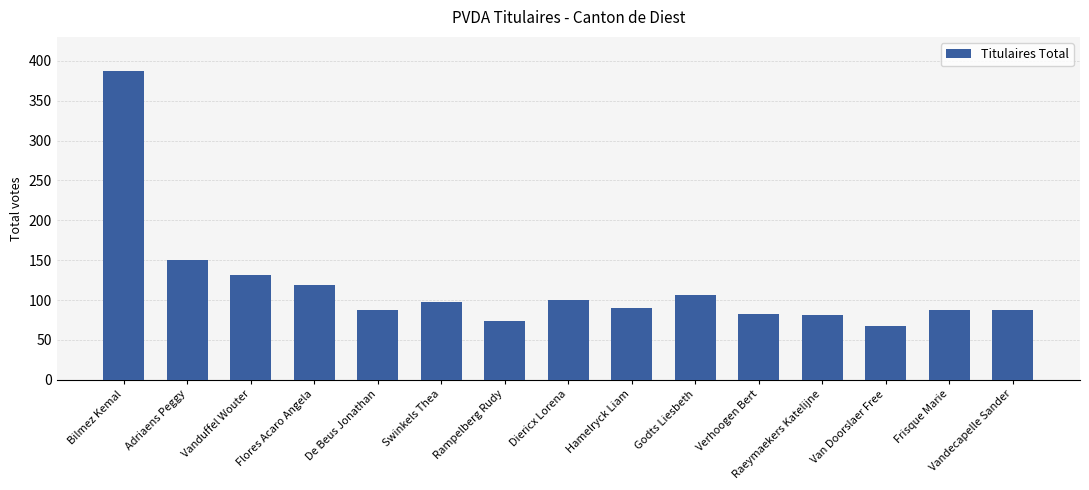

What is the change in value from De Beus Jonathan to Verhoogen Bert?

-6